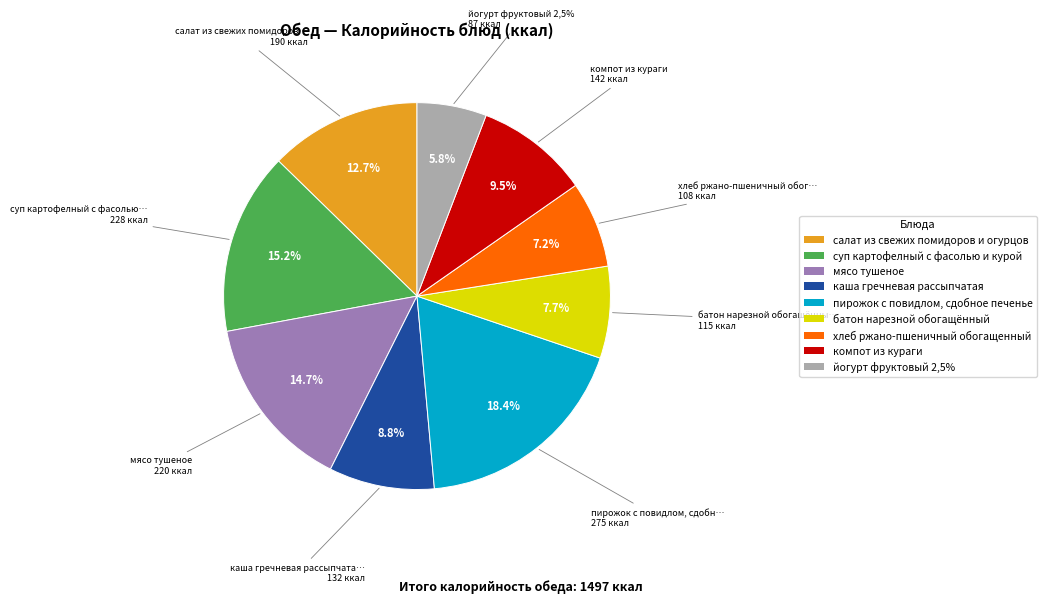

To the nearest percent, what portion does хлеб ржано-пшеничный обогащенный represent?

7%